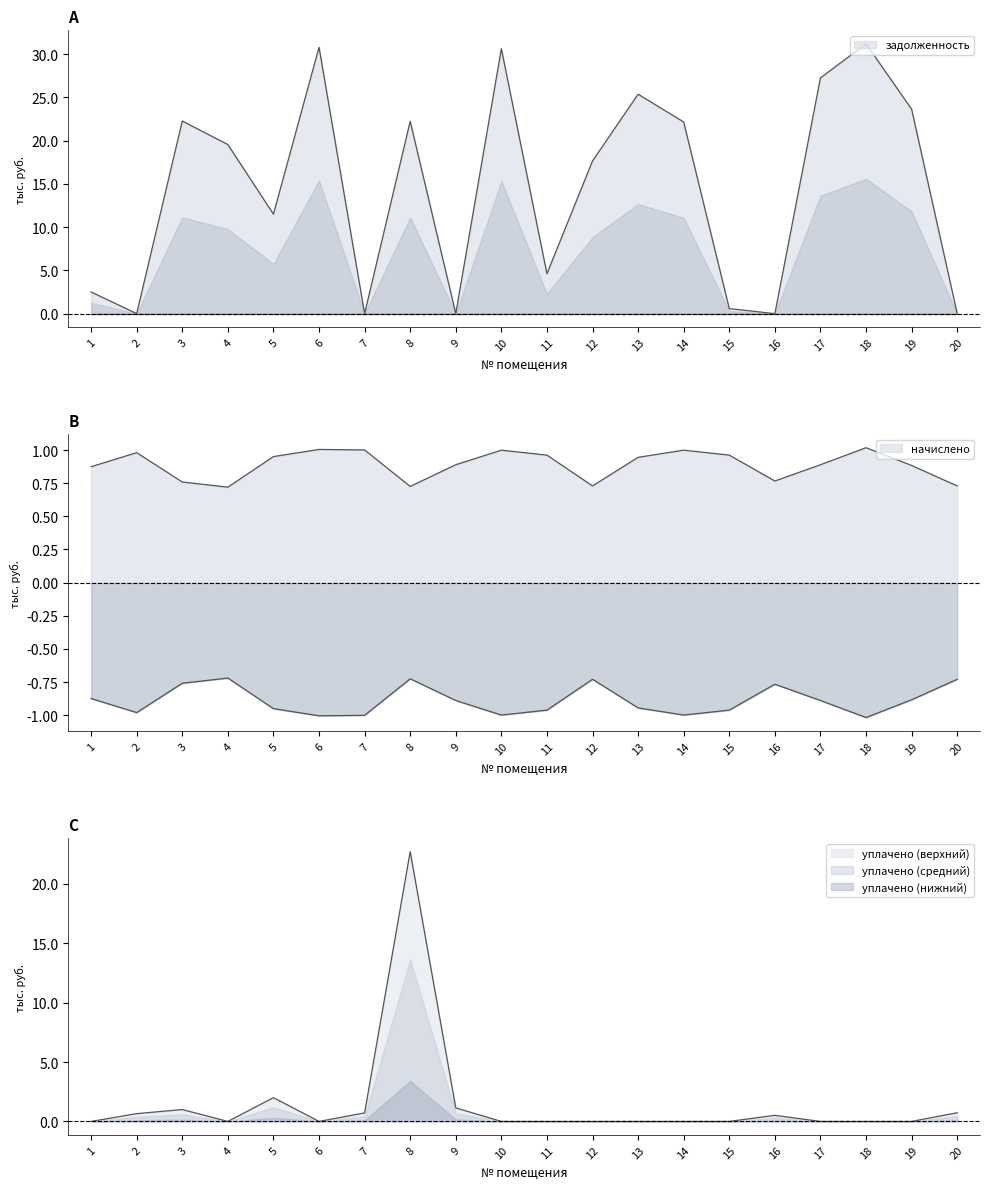

Is the value of начислено at 9 greater than the value of уплачено at 19?

Yes